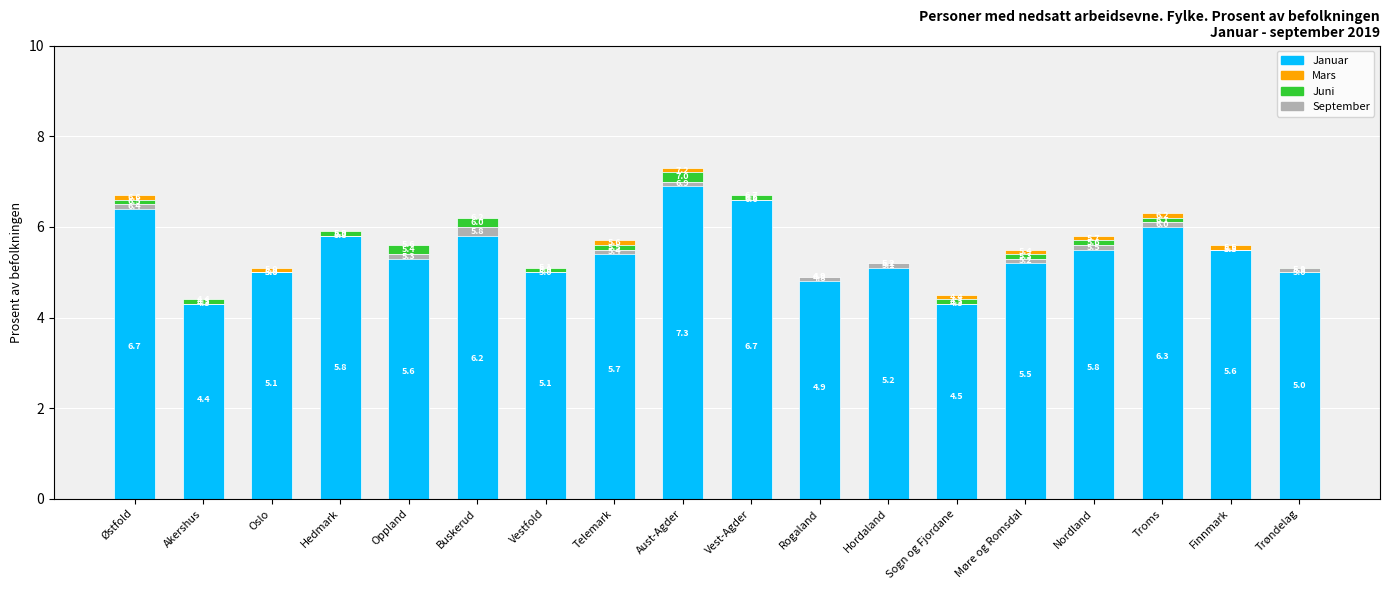

What is the label of the 10th bar from the left?

Vest-Agder